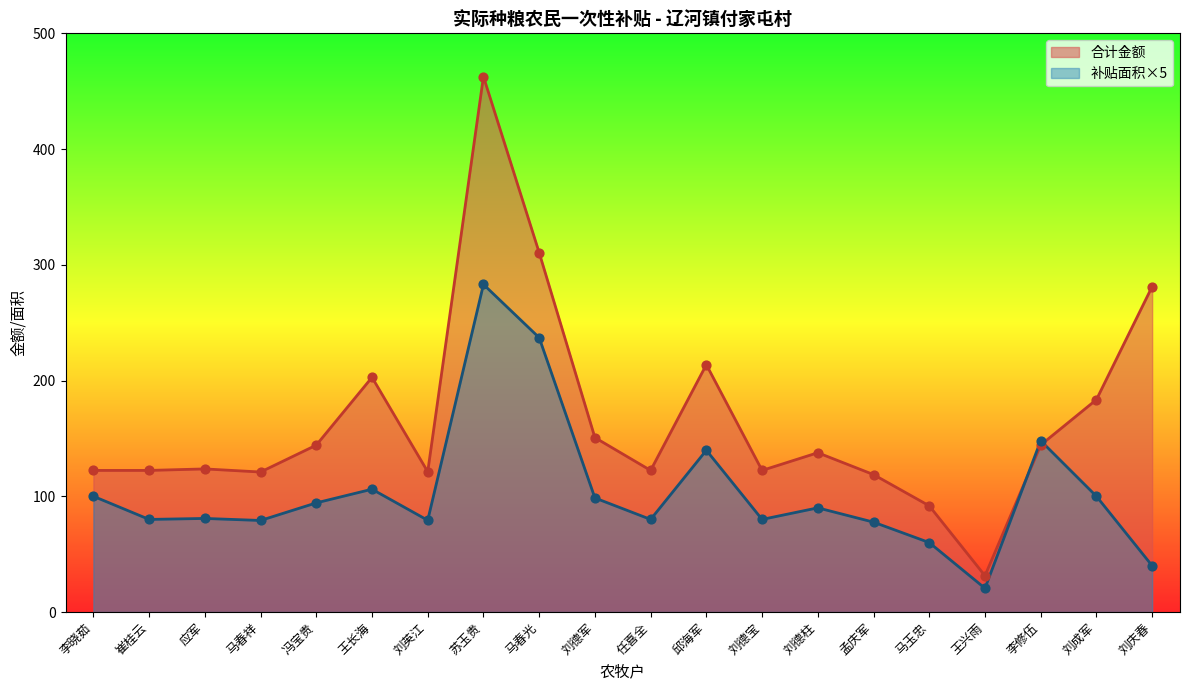

What are all the series names shown in the legend?

合计金额, 补贴面积×5